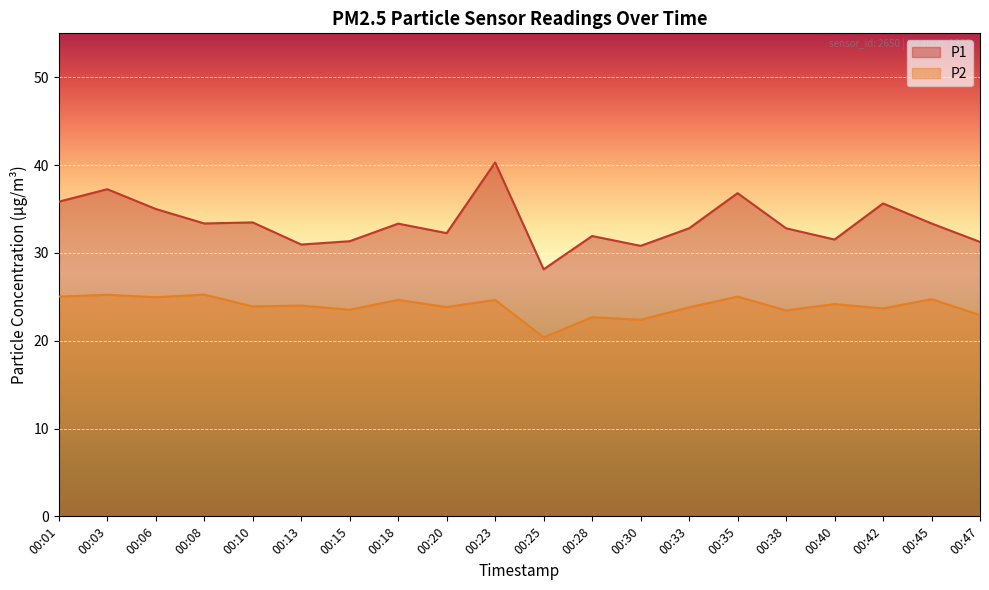

Rank the series at 00:13 from lowest to highest value.

P2, P1